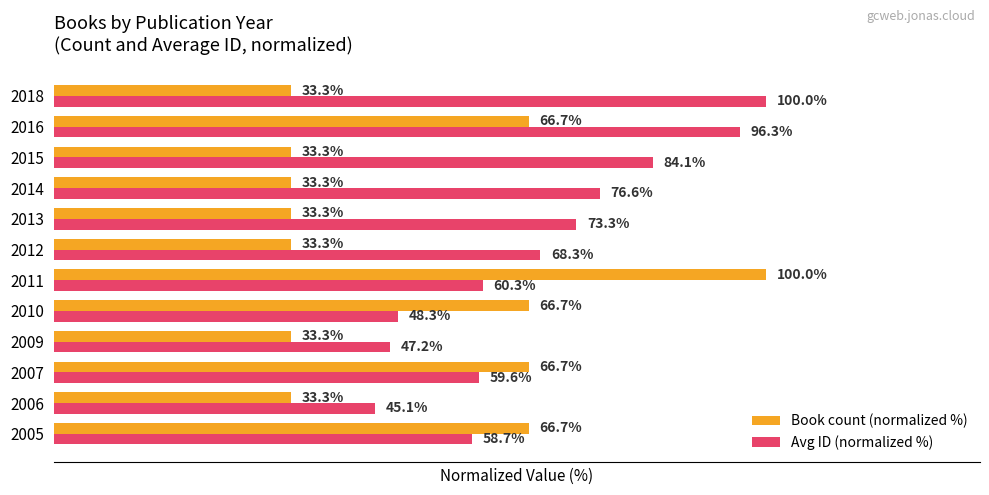

Which series has the largest range (max minus min)?

Book count (normalized %)